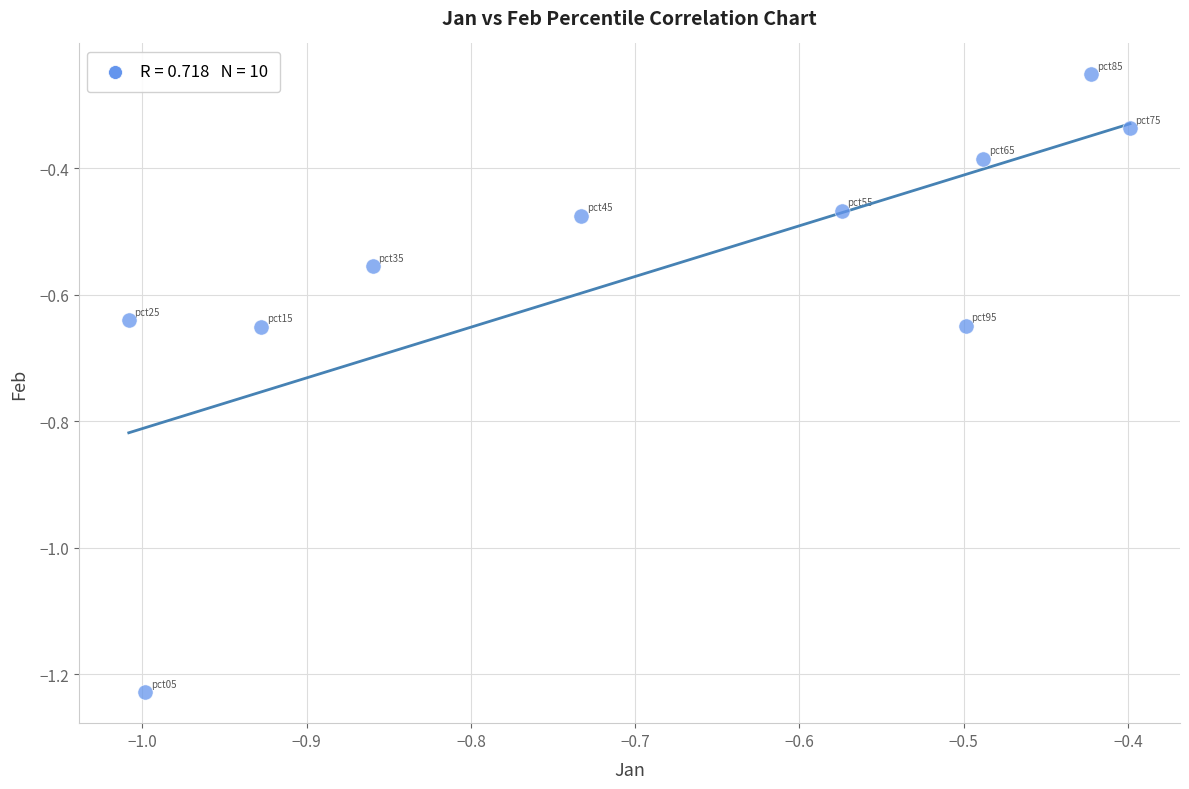

What is the range of X values (max minus min)?

0.6